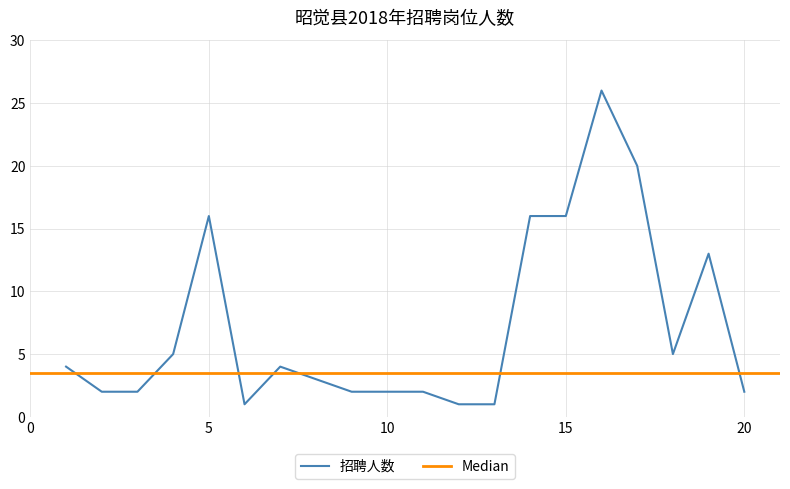

Count the number of values greater than 4.

8